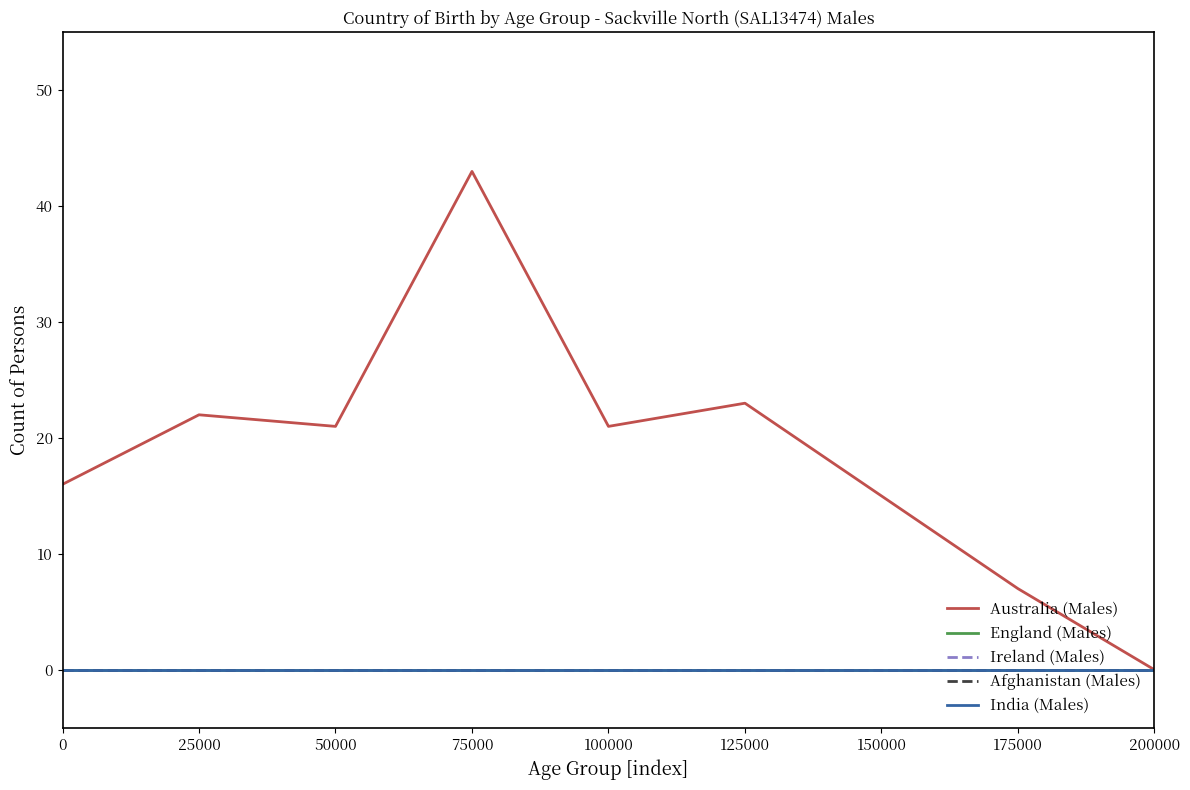

Rank the series by their maximum value, from highest to lowest.

Australia (Males), England (Males), Ireland (Males), Afghanistan (Males), India (Males)